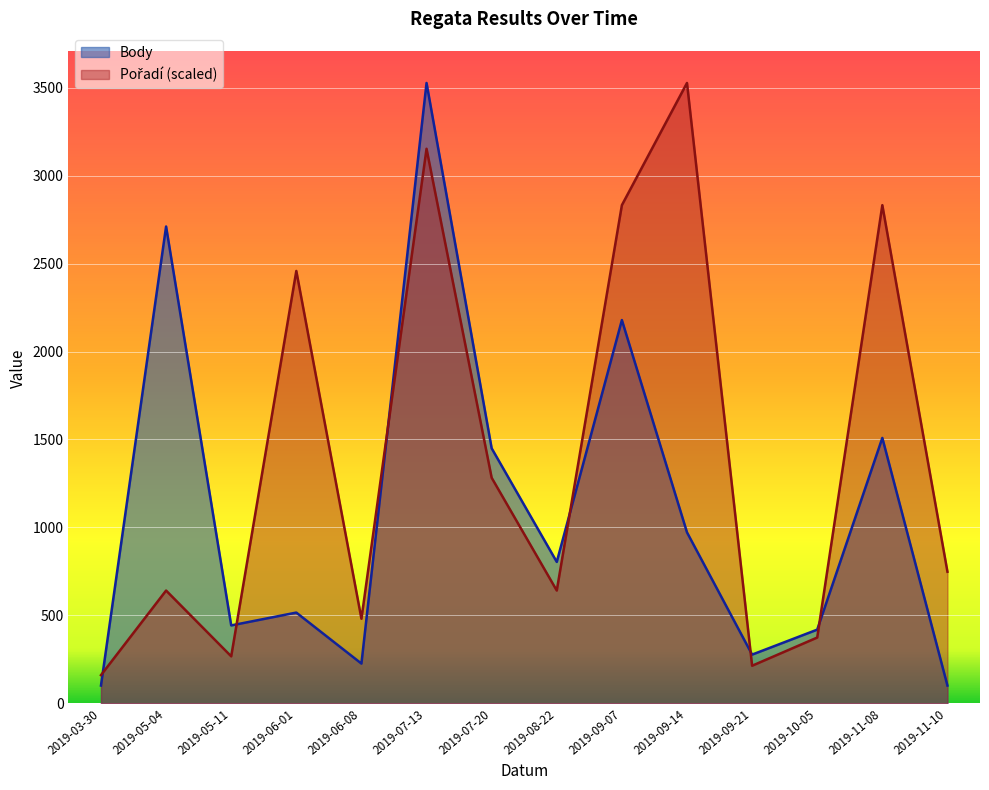

At how many categories does at least one series exceed 1713?

6